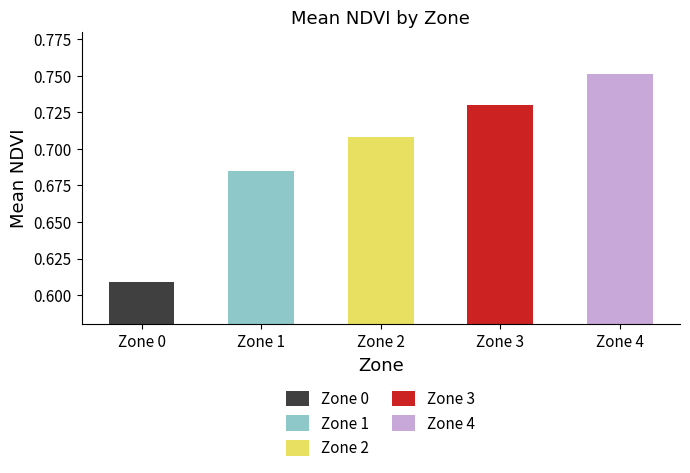

The value at Zone 1 is 0.3. True or false?

False